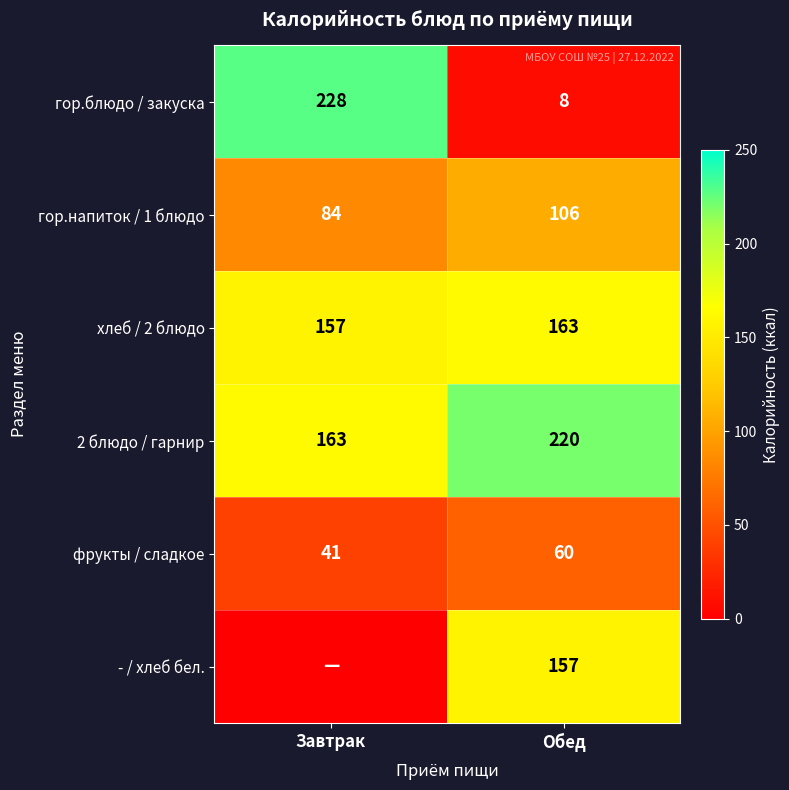

Rank the categories by гор.напиток / 1 блюдо value from lowest to highest.

Завтрак, Обед